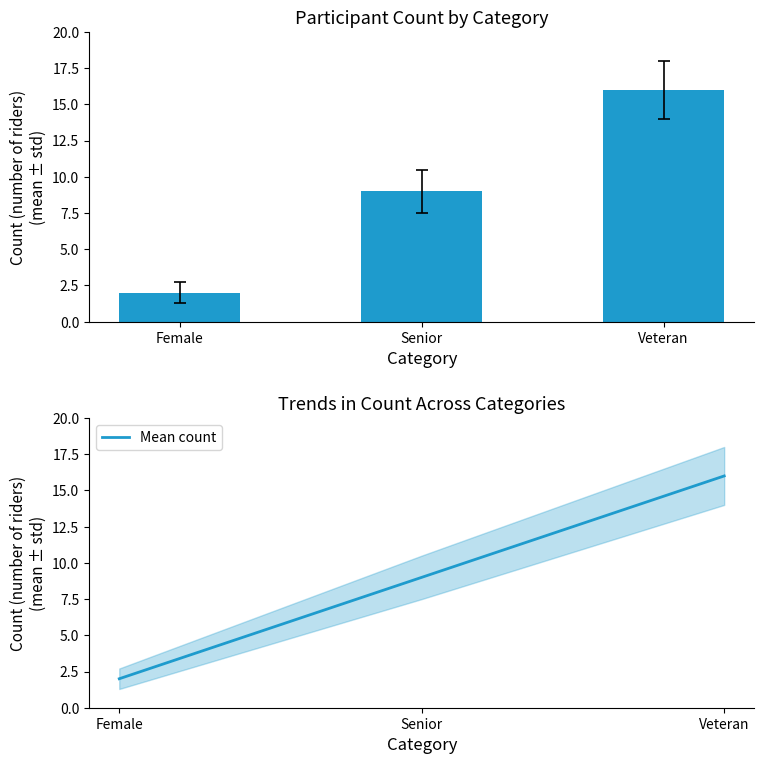

Which series has the largest total across all categories?

Count